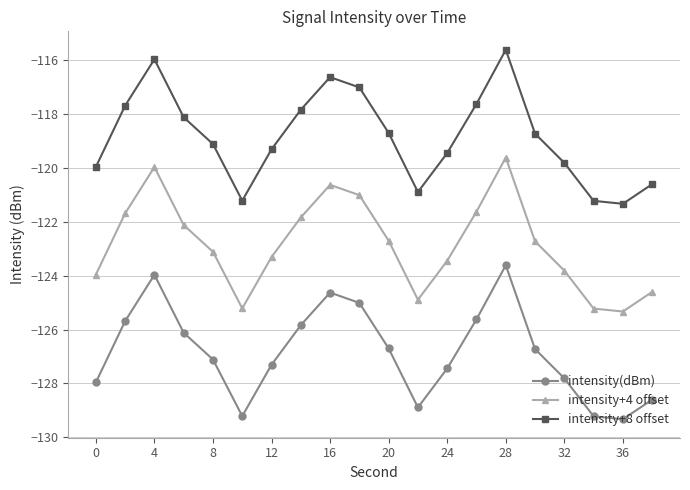

How many interior local peaks does the intensity+8 offset series have?

3